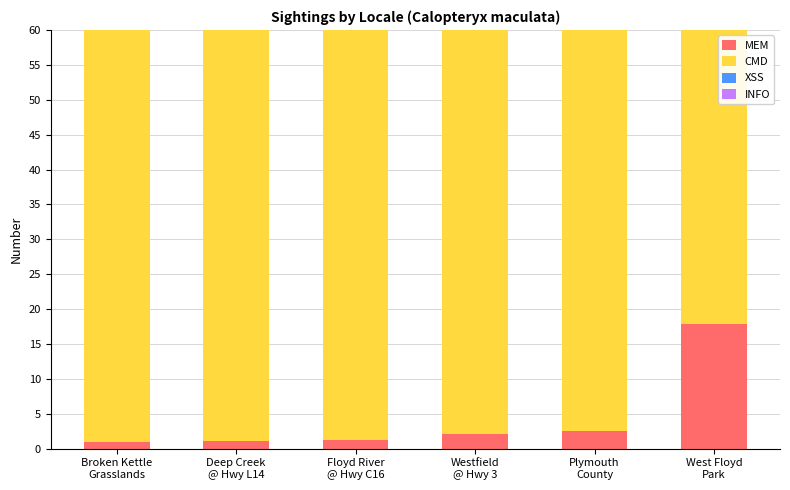

Does the chart contain any negative values?

No